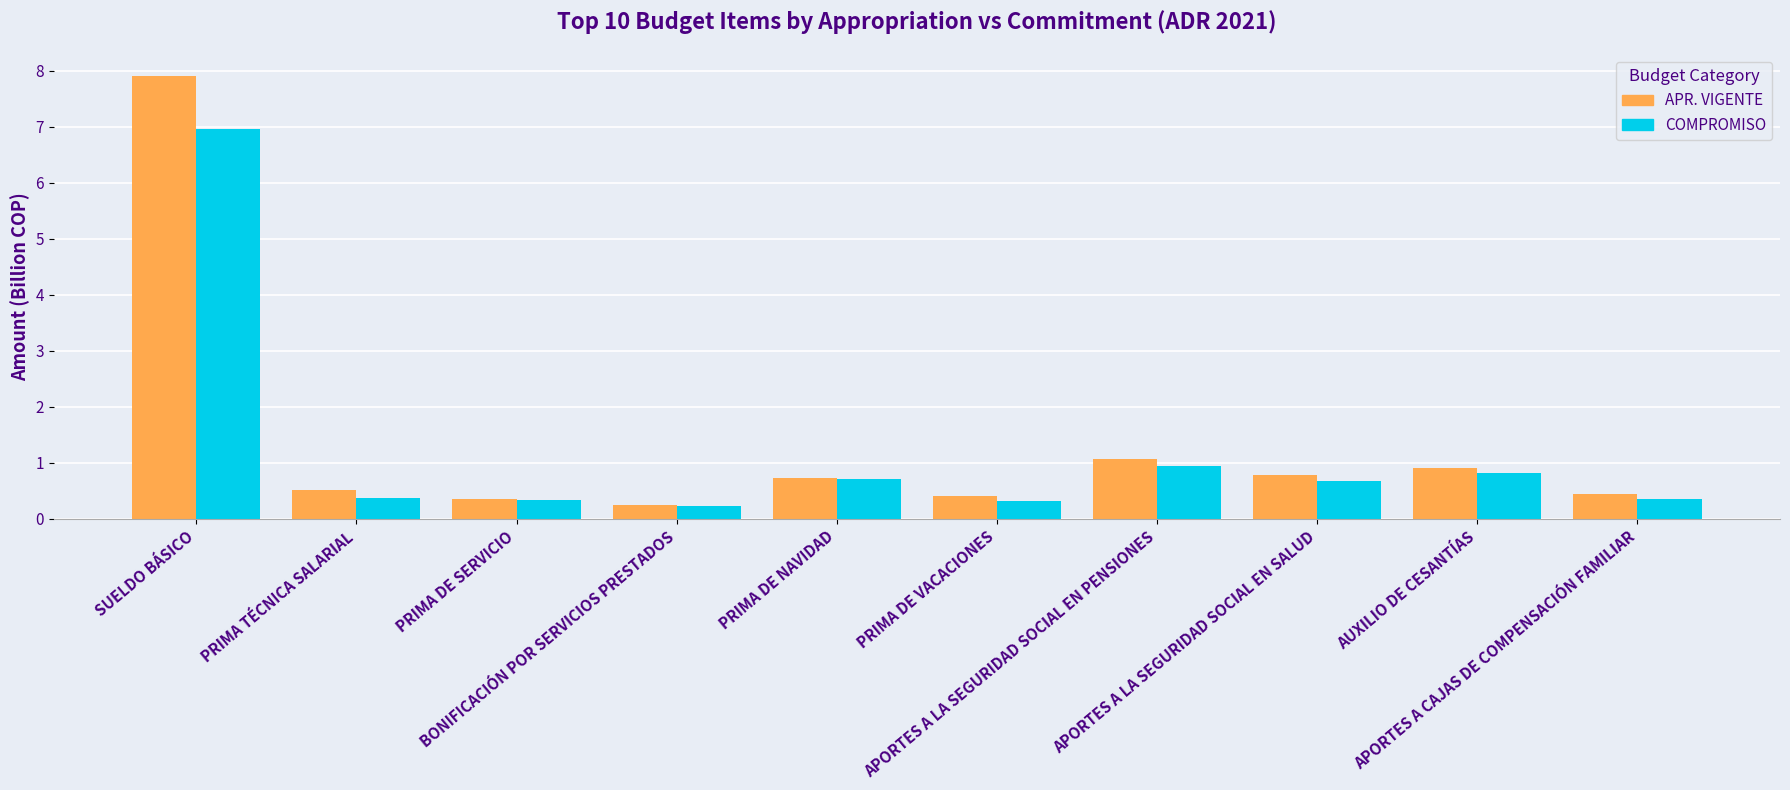

What is the sum of the APR. VIGENTE values at PRIMA TÉCNICA SALARIAL and PRIMA DE NAVIDAD?

1.2